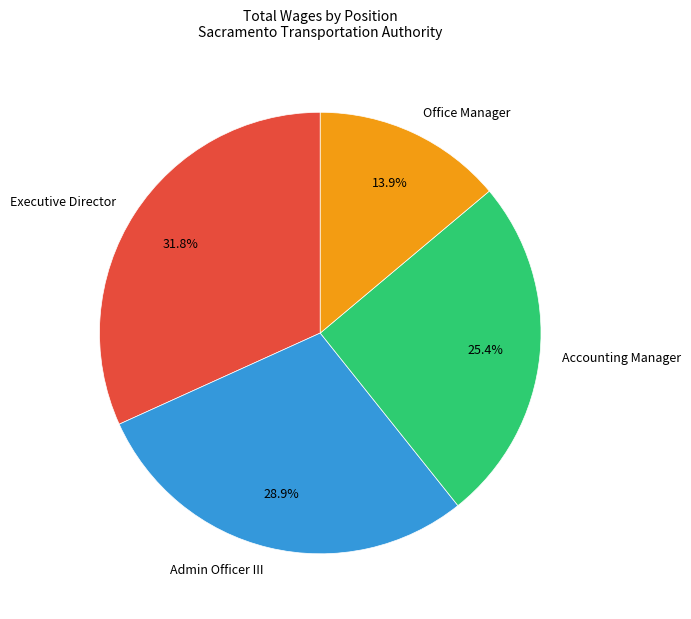

To the nearest percent, what is the average slice percentage?

25%